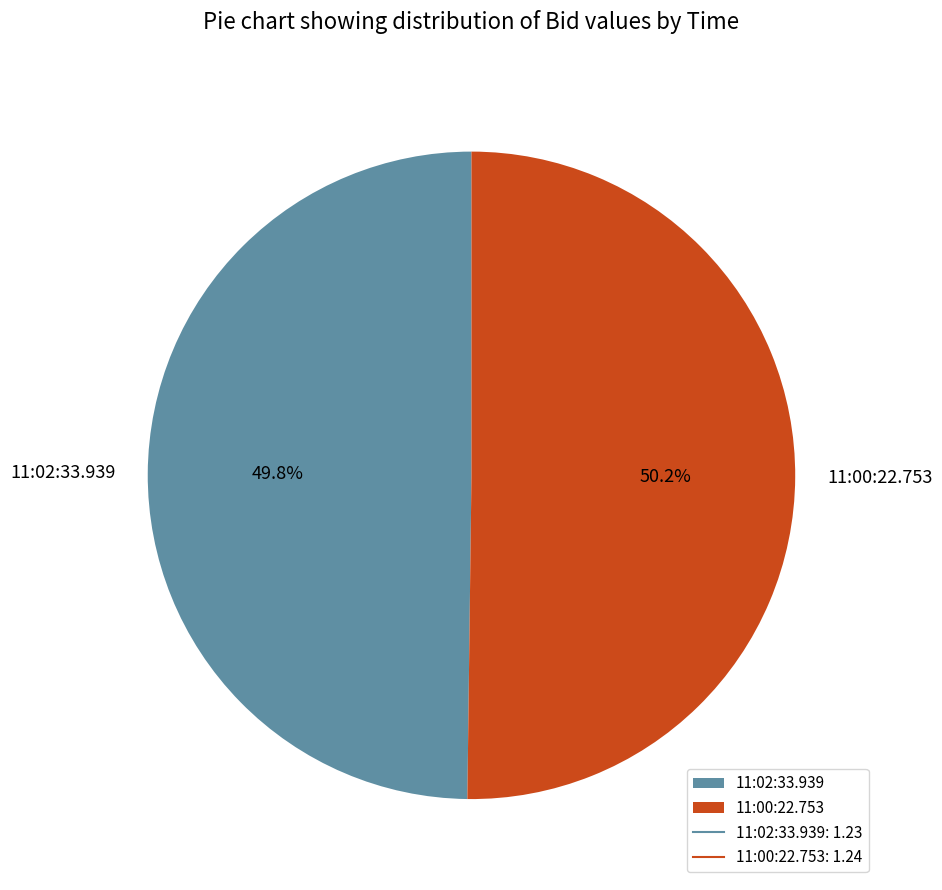

What is the ratio of the value at 11:00:22.753 to the value at 11:02:33.939?

1.0